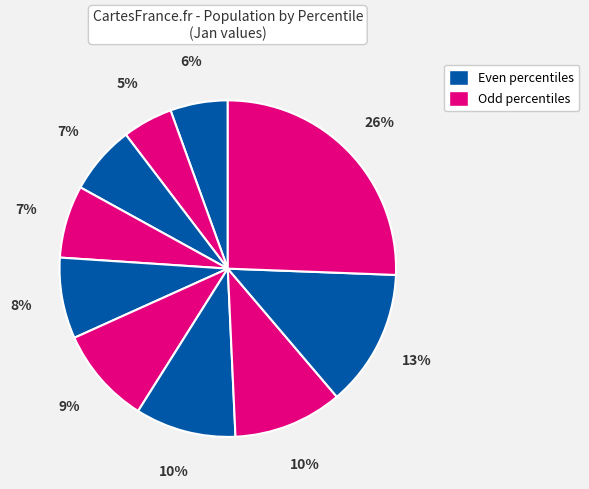

To the nearest percent, what is the difference between the largest and smallest slice percentages?

21%